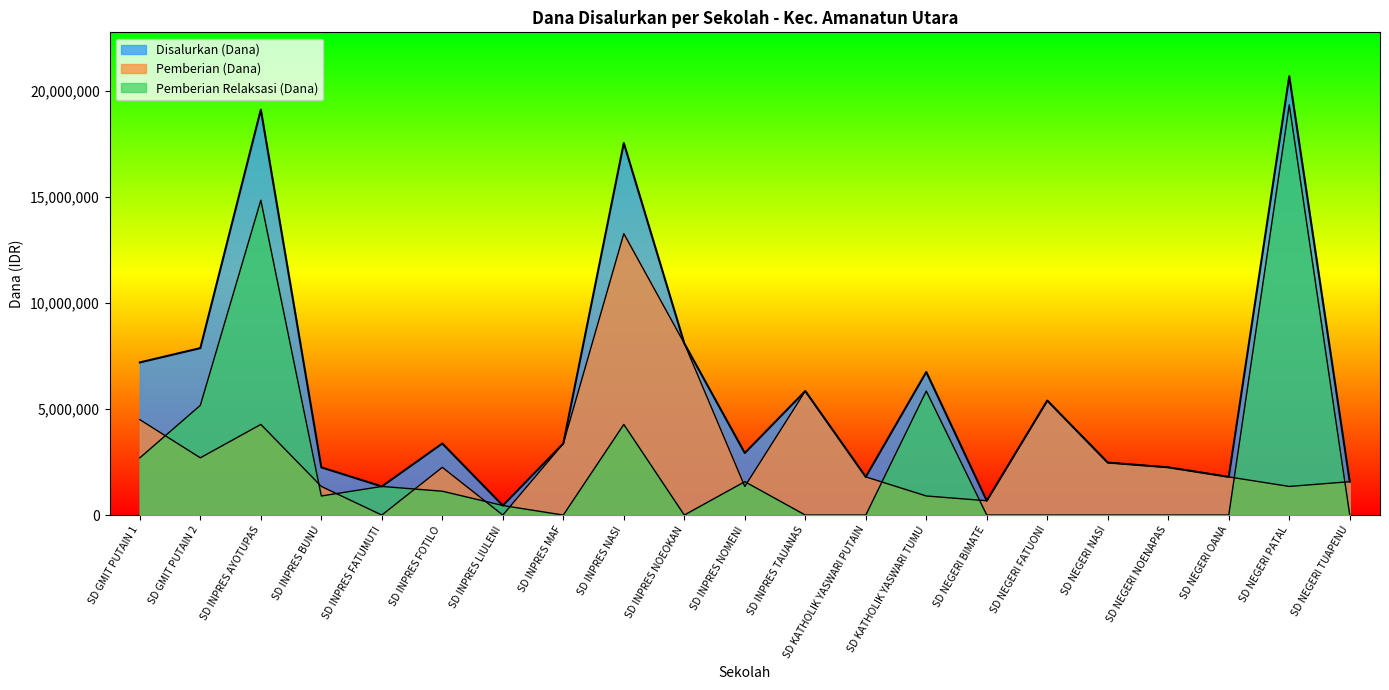

How many interior local valleys does the Pemberian (Dana) series have?

6